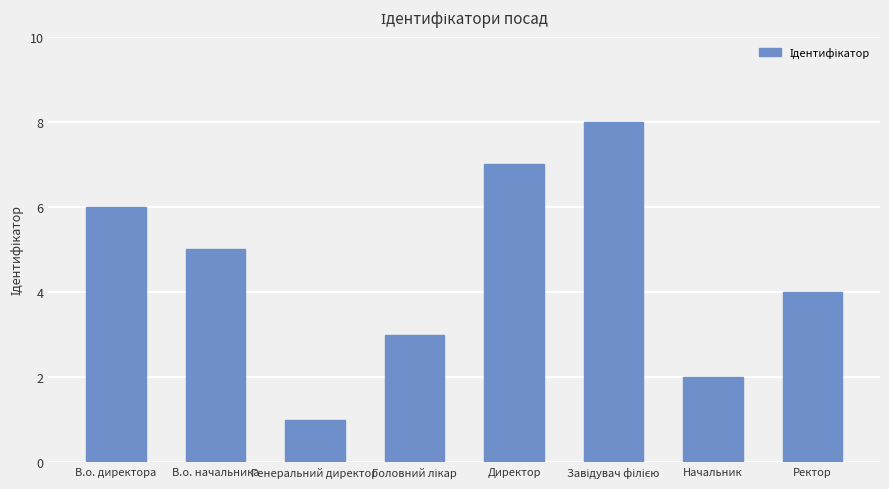

What is the change in value from Директор to Ректор?

-3